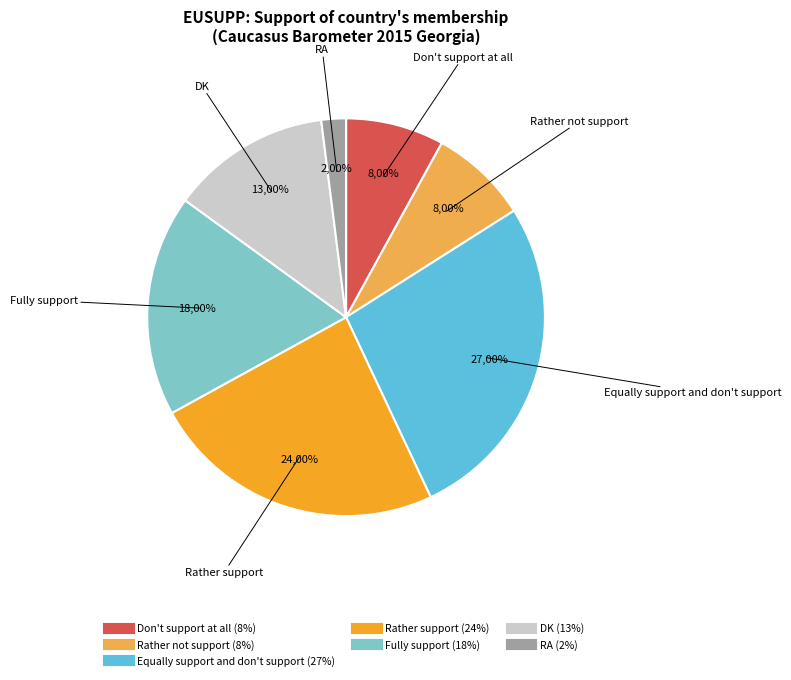

What is the ratio of the value at Equally support and don't support to the value at DK?

2.1